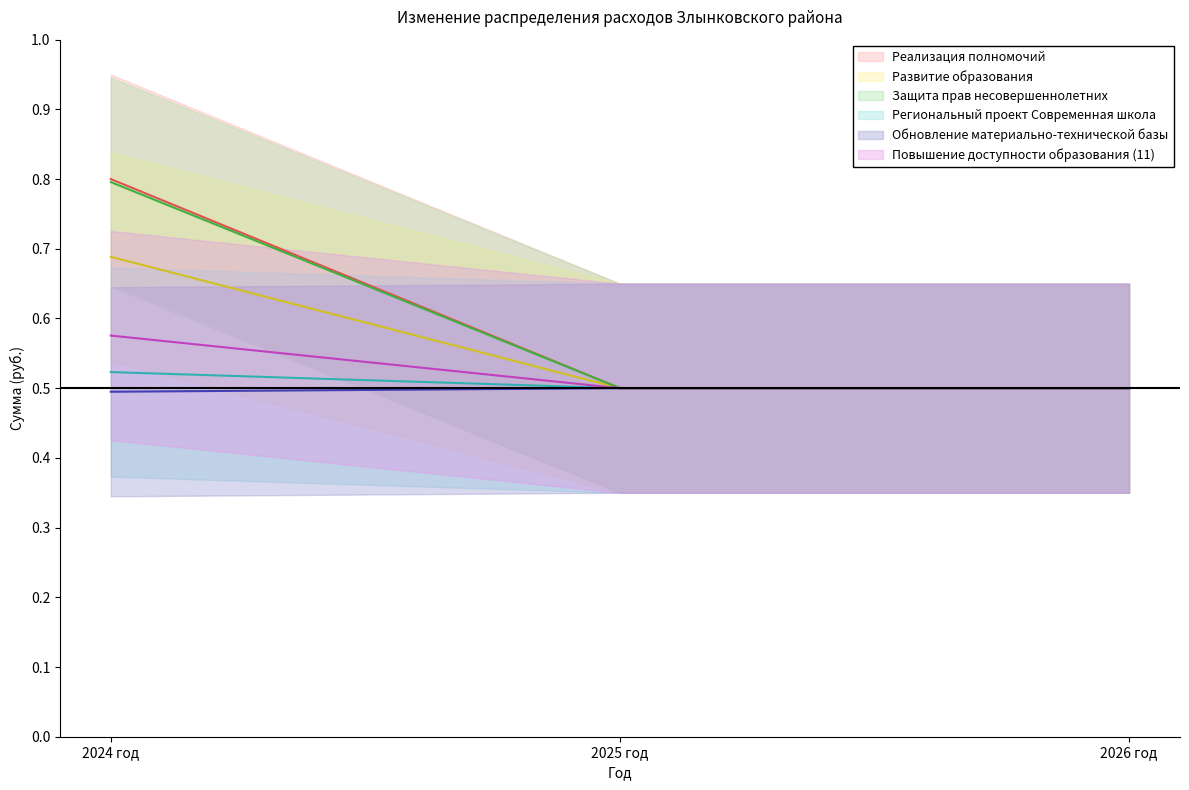

What is the maximum value shown in the chart?

0.8